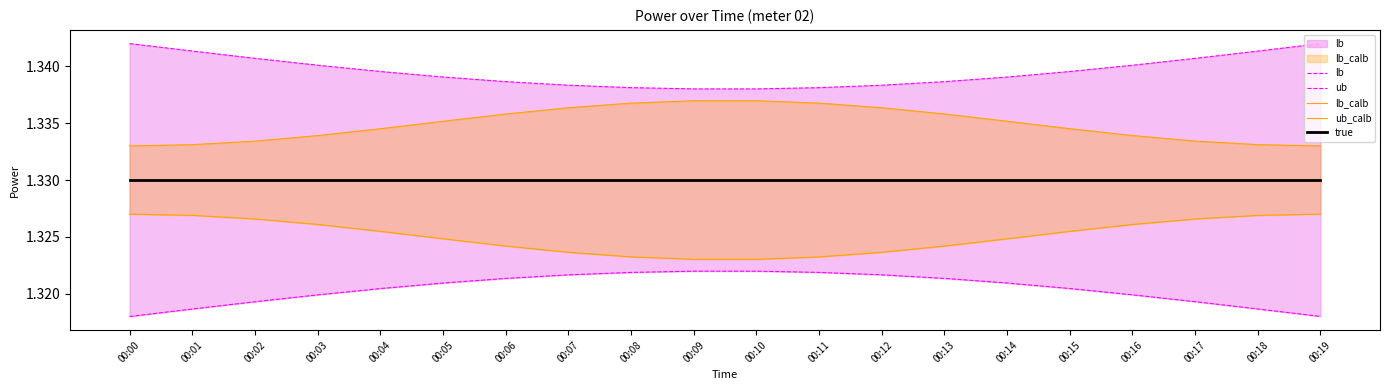

True or false: lb_calb has a value of 1.8 at 00:04.

False